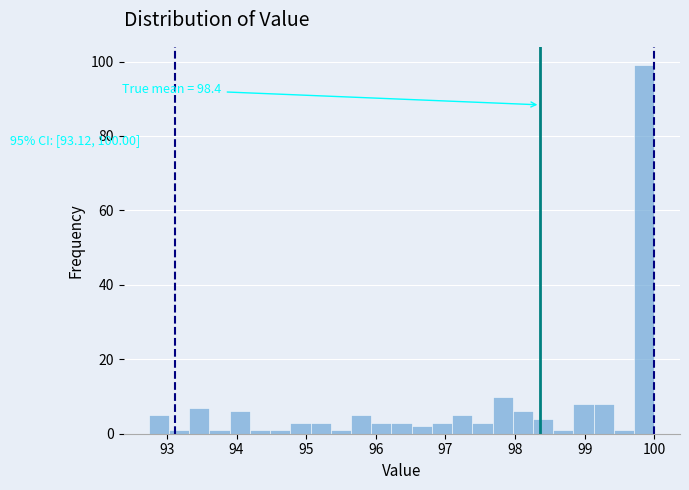

Around what value on the x-axis is the tallest bar? Give the approximate position of its centre, as read against the axis.

99.9